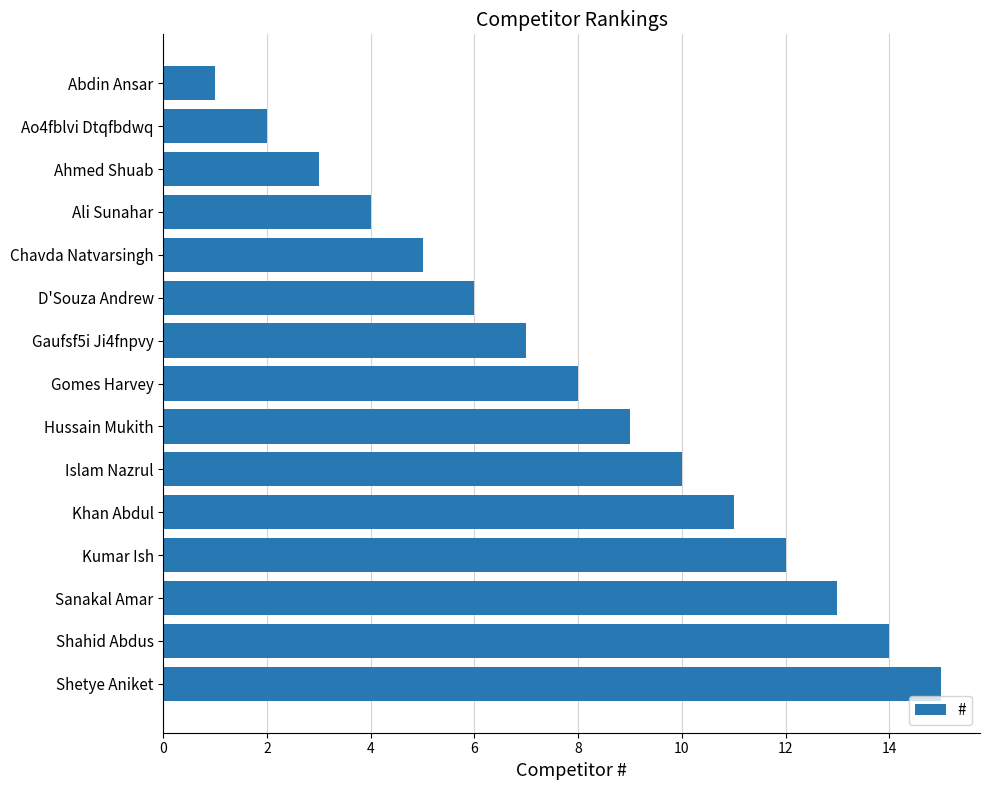

At which category does the chart reach its peak across all series?

Shetye Aniket